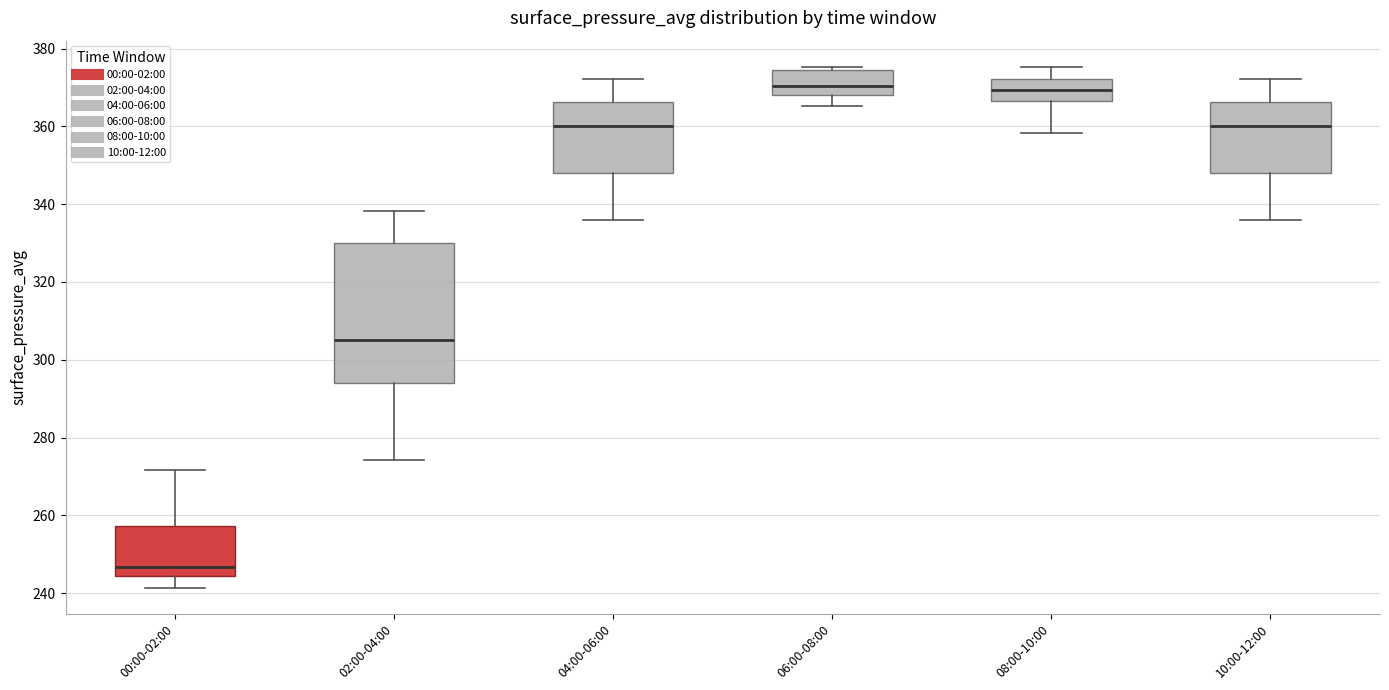

Reading left to right, transcribe this box plot: for each box, give where its median line is, the range the box spans, and where its two whiskers end, as read against the y-axis. The values are not printed on the chart, so give them approximately, as read against the axis.

00:00-02:00: median 246, box 244 to 258, whiskers 242 to 272
02:00-04:00: median 306, box 294 to 330, whiskers 274 to 338
04:00-06:00: median 360, box 348 to 366, whiskers 336 to 372
06:00-08:00: median 370, box 368 to 374, whiskers 366 to 376
08:00-10:00: median 370, box 366 to 372, whiskers 358 to 376
10:00-12:00: median 360, box 348 to 366, whiskers 336 to 372